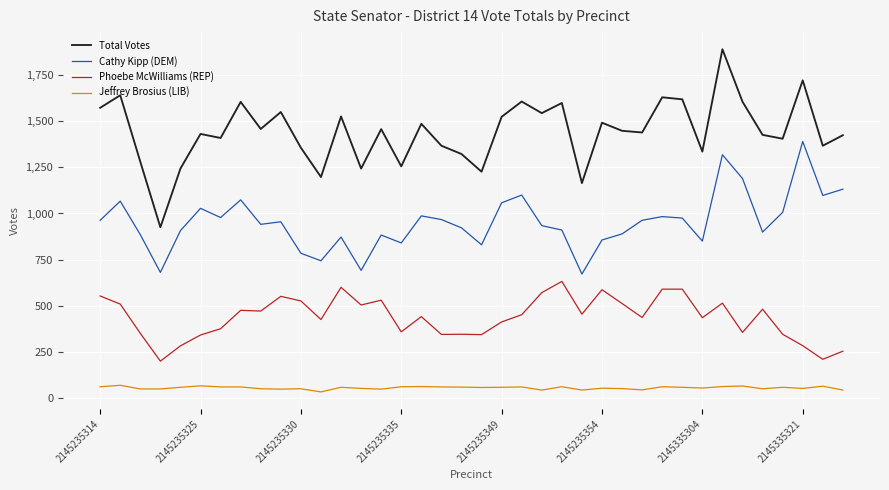

Which series has the largest range (max minus min)?

Total Votes